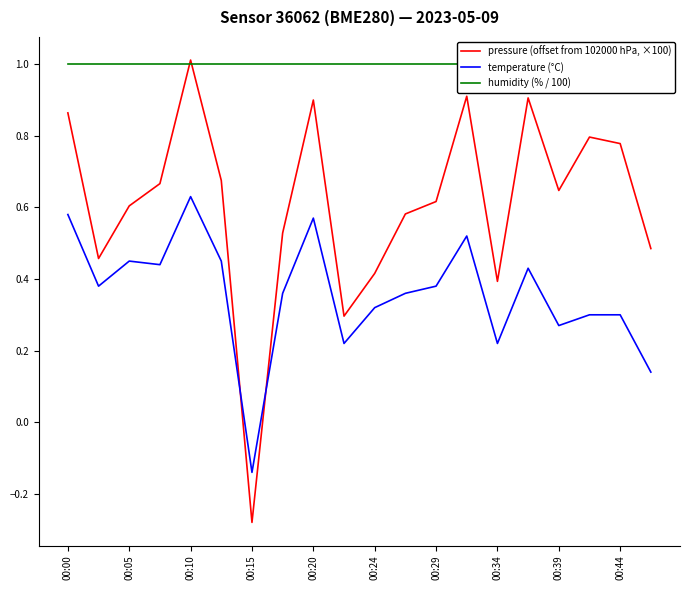

How many distinct data groups are displayed?

3